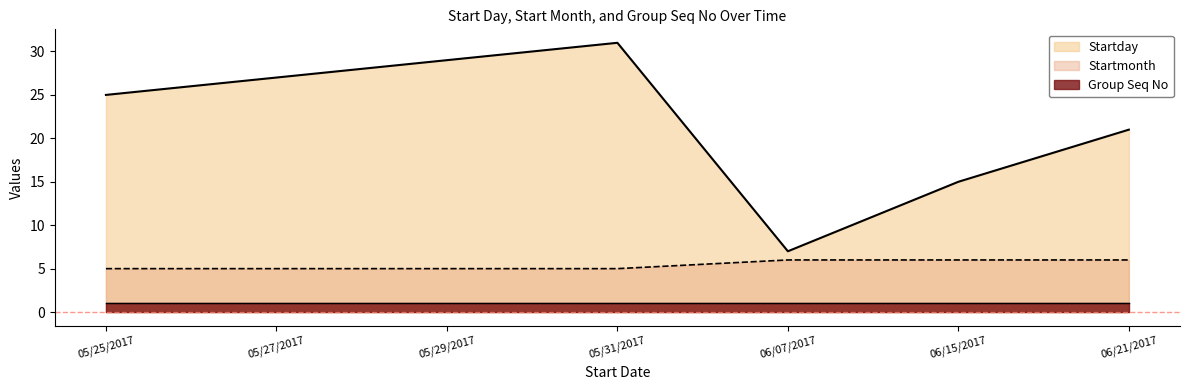

What is the total value across all series at 05/31/2017?

37